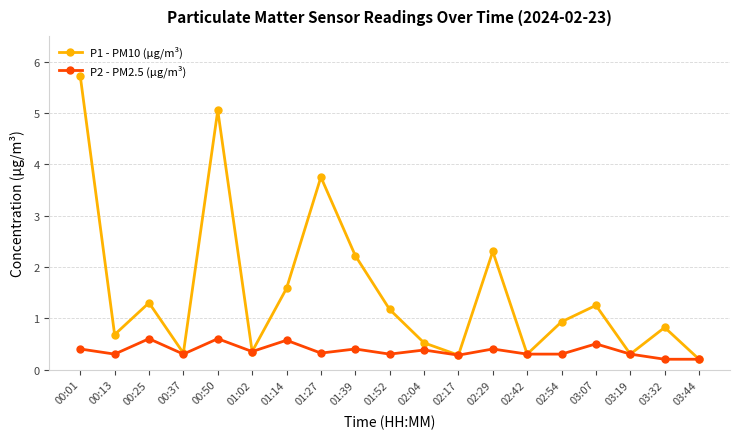

Where is the first local maximum for P1 - PM10 (µg/m³)?

00:25